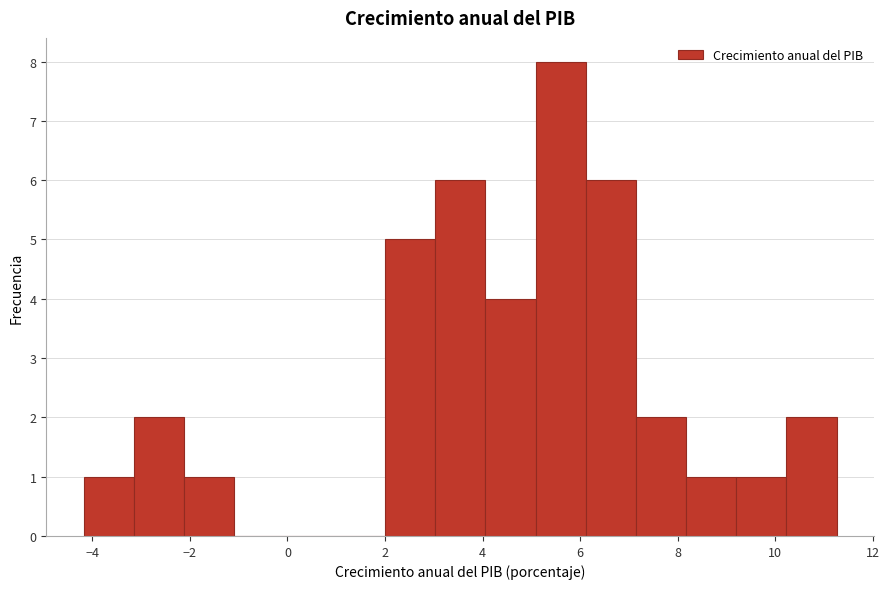

Reading left to right, transcribe this chart: for each bar, give the range it covers on the x-axis and its height. Neither the bar edges nor the heights are printed on the chart, so give them approximately, as read against the axes.

-4.2 to -3.2: 1
-3.2 to -2.2: 2
-2.2 to -1.0: 1
-1.0 to 0.0: 0
0.0 to 1.0: 0
1.0 to 2.0: 0
2.0 to 3.0: 5
3.0 to 4.0: 6
4.0 to 5.0: 4
5.0 to 6.2: 8
6.2 to 7.2: 6
7.2 to 8.2: 2
8.2 to 9.2: 1
9.2 to 10.2: 1
10.2 to 11.2: 2